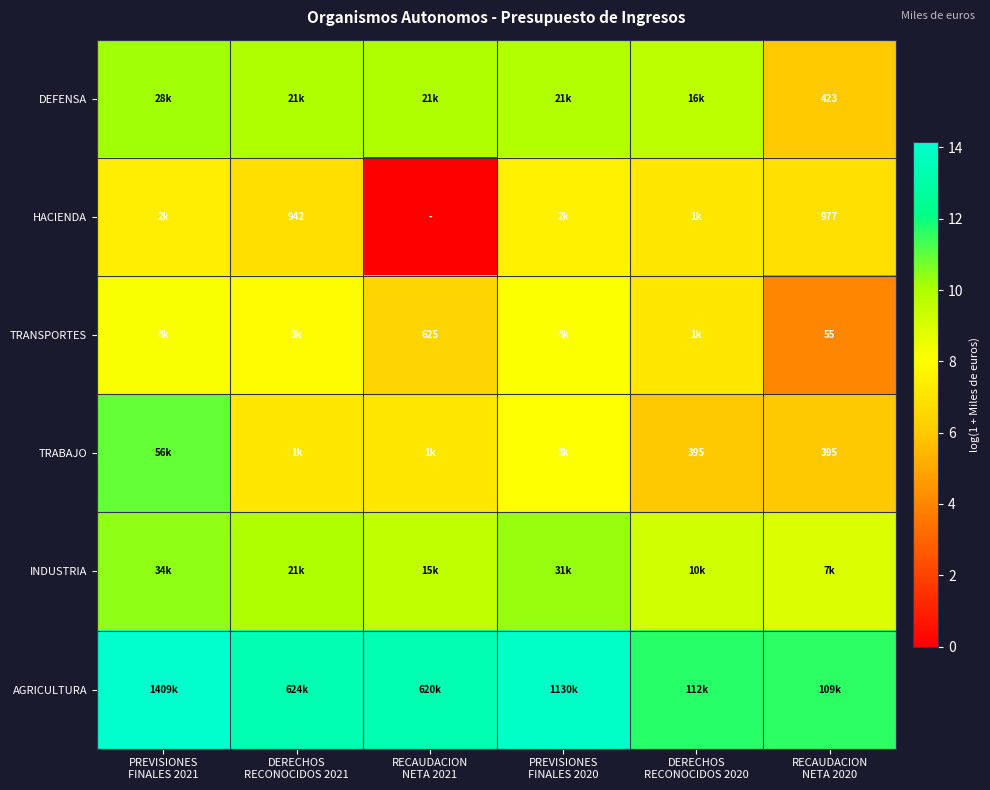

What is the sum of the INDUSTRIA values at DERECHOS RECONOCIDOS 2020 and PREVISIONES FINALES 2021?

19.6